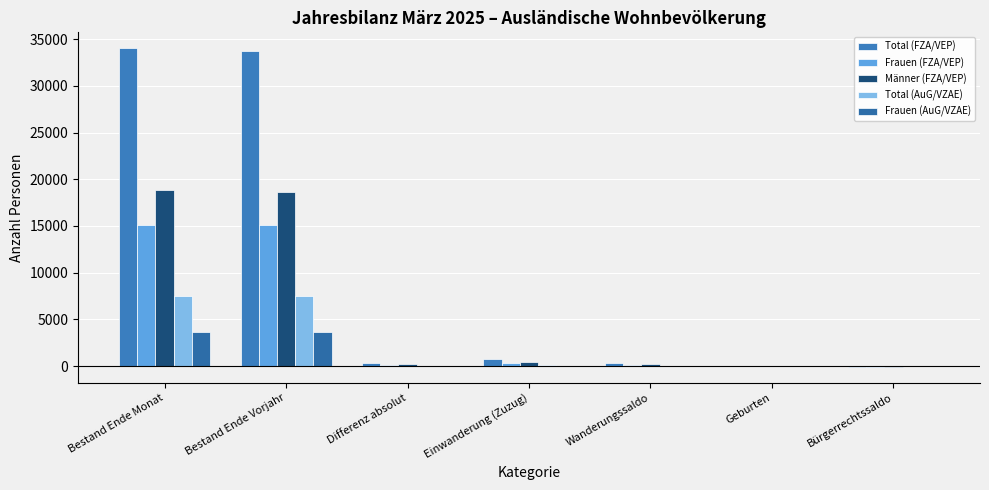

How many data points does each series have?

7